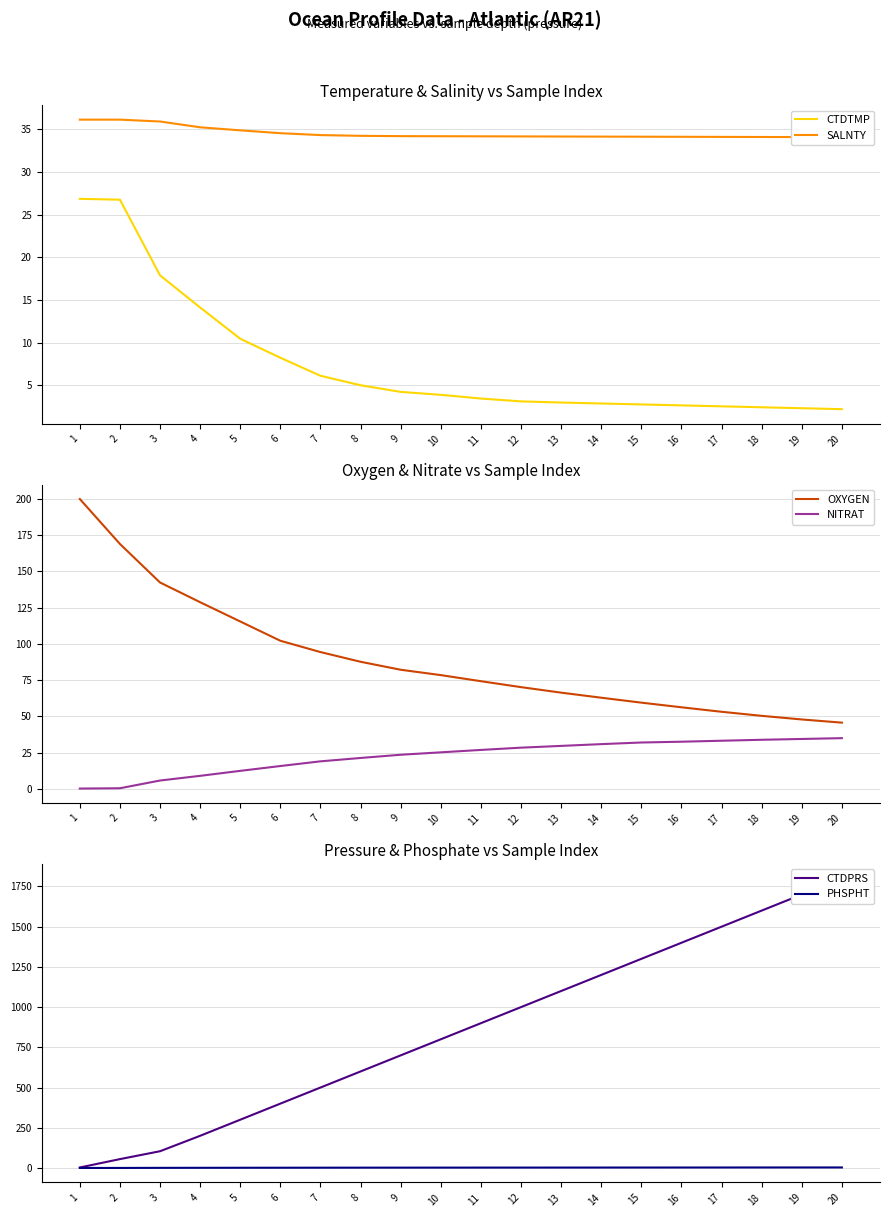

At which label is NITRAT closest to 17?

6